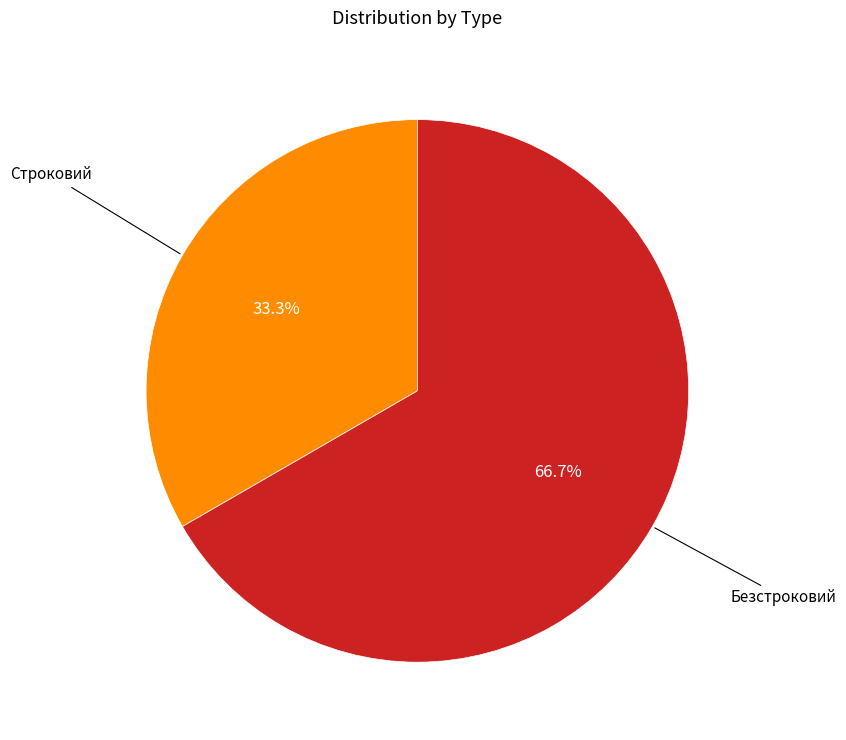

Is there a majority slice in this chart?

Yes